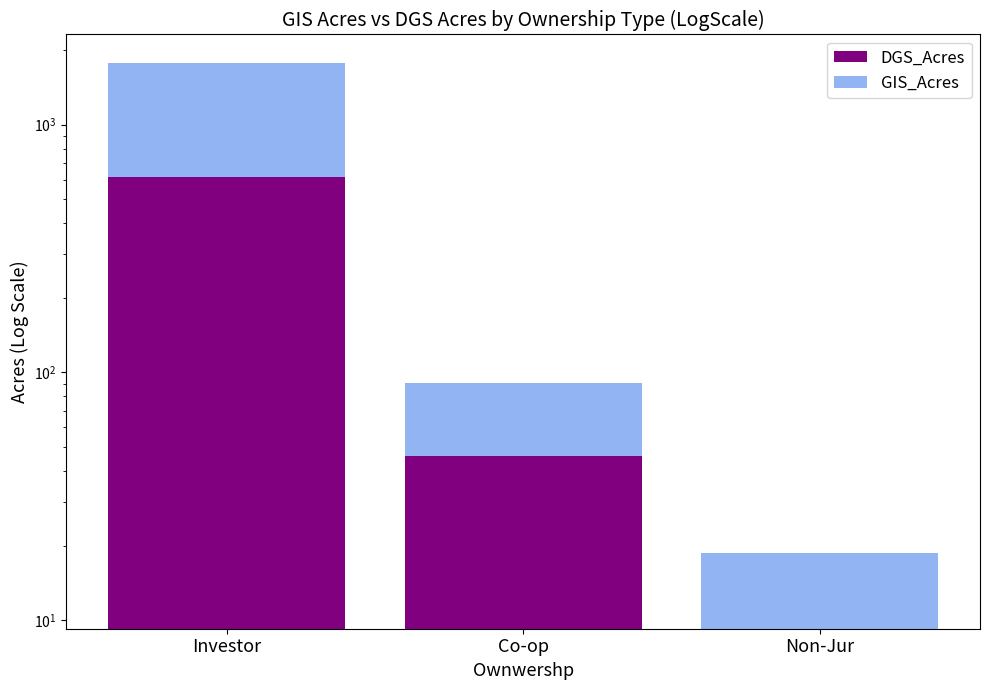

Where is GIS_Acres nearest to the value 585?

Co-op